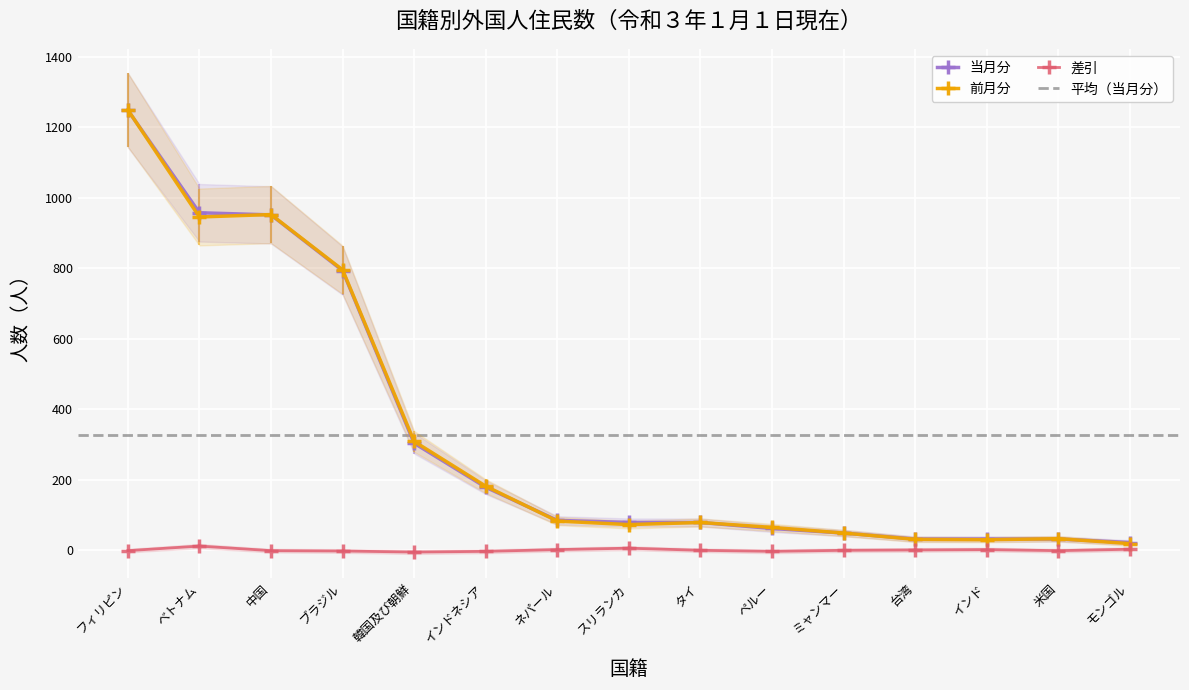

What is the difference between the maximum and second lowest values in the 当月分 series?

1217